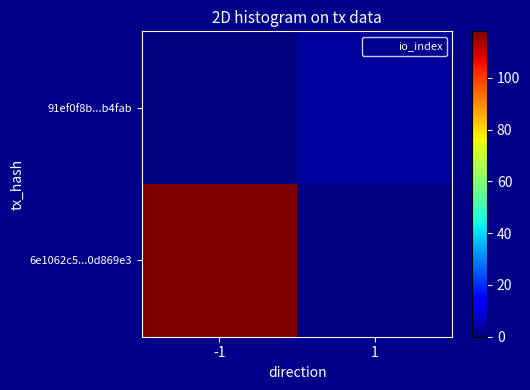

Rank the series by their average value, from lowest to highest.

91ef0f8b...b4fab, 6e1062c5...0d869e3